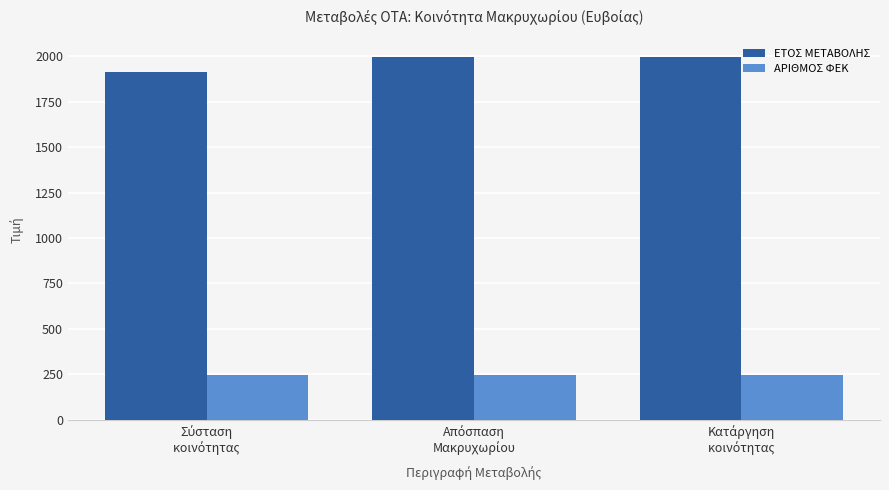

How many bars are there in total?

6